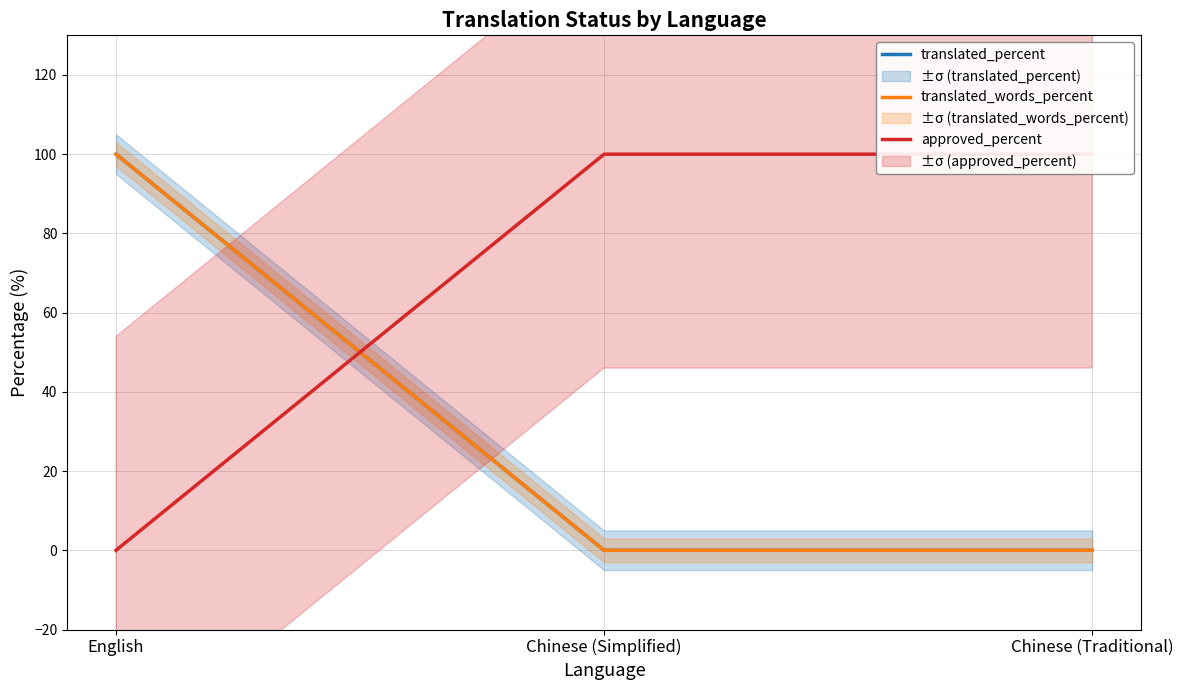

Reading left to right, extract all data points from this chart.

translated_percent: English=100	Chinese (Simplified)=0	Chinese (Traditional)=0
translated_words_percent: English=100	Chinese (Simplified)=0	Chinese (Traditional)=0
approved_percent: English=0	Chinese (Simplified)=100	Chinese (Traditional)=100